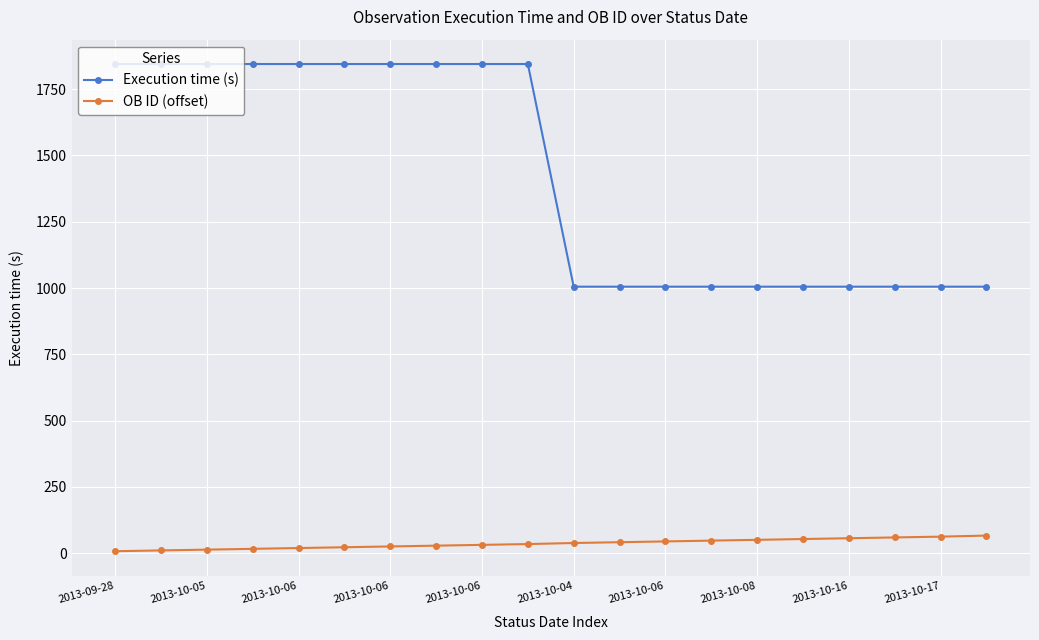

List the series in order of their peak value, highest first.

Execution time (s), OB ID (offset)